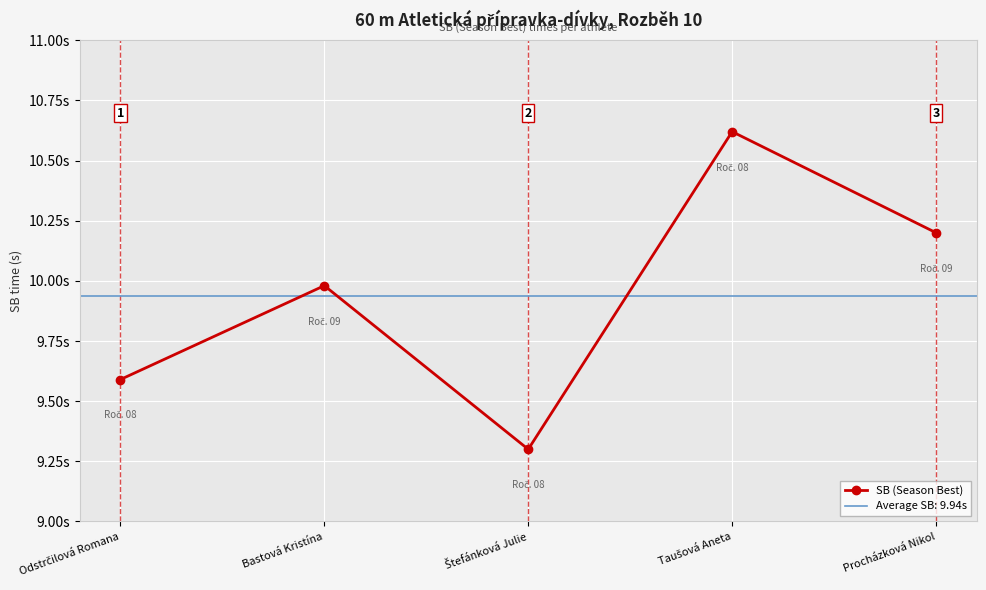

At which category does the chart reach its minimum across all series?

Štefánková Julie